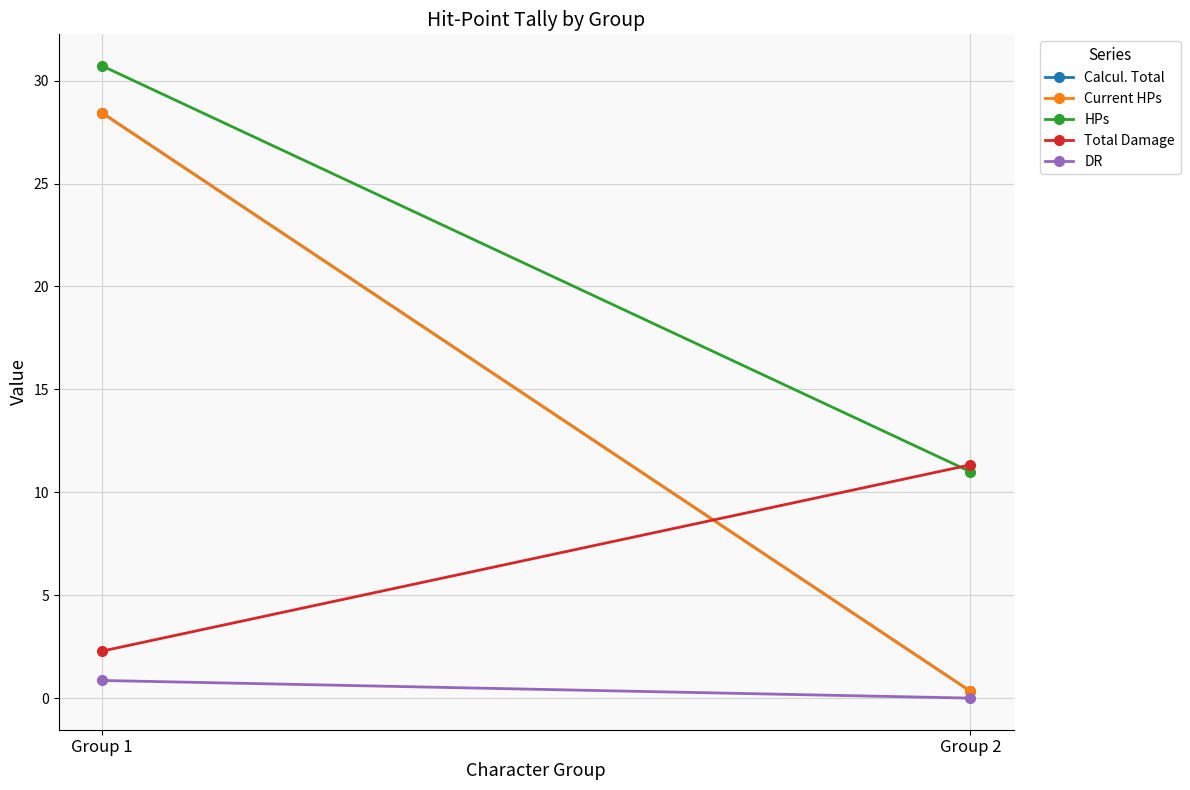

Which series has the largest total across all categories?

HPs